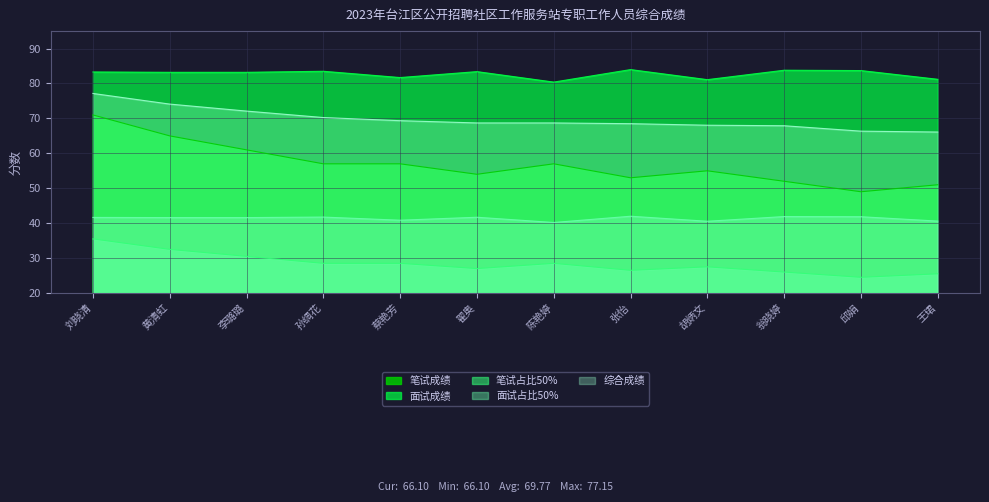

What position from the right is 翁晓婷?

3